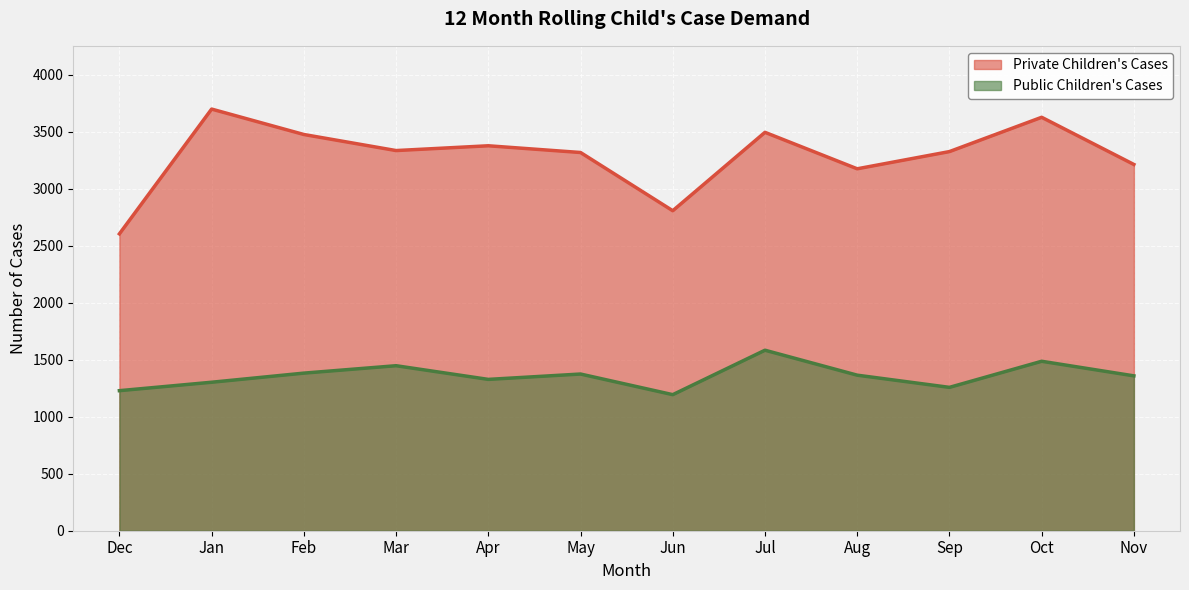

How many interior local valleys does the Public Children's Cases series have?

3